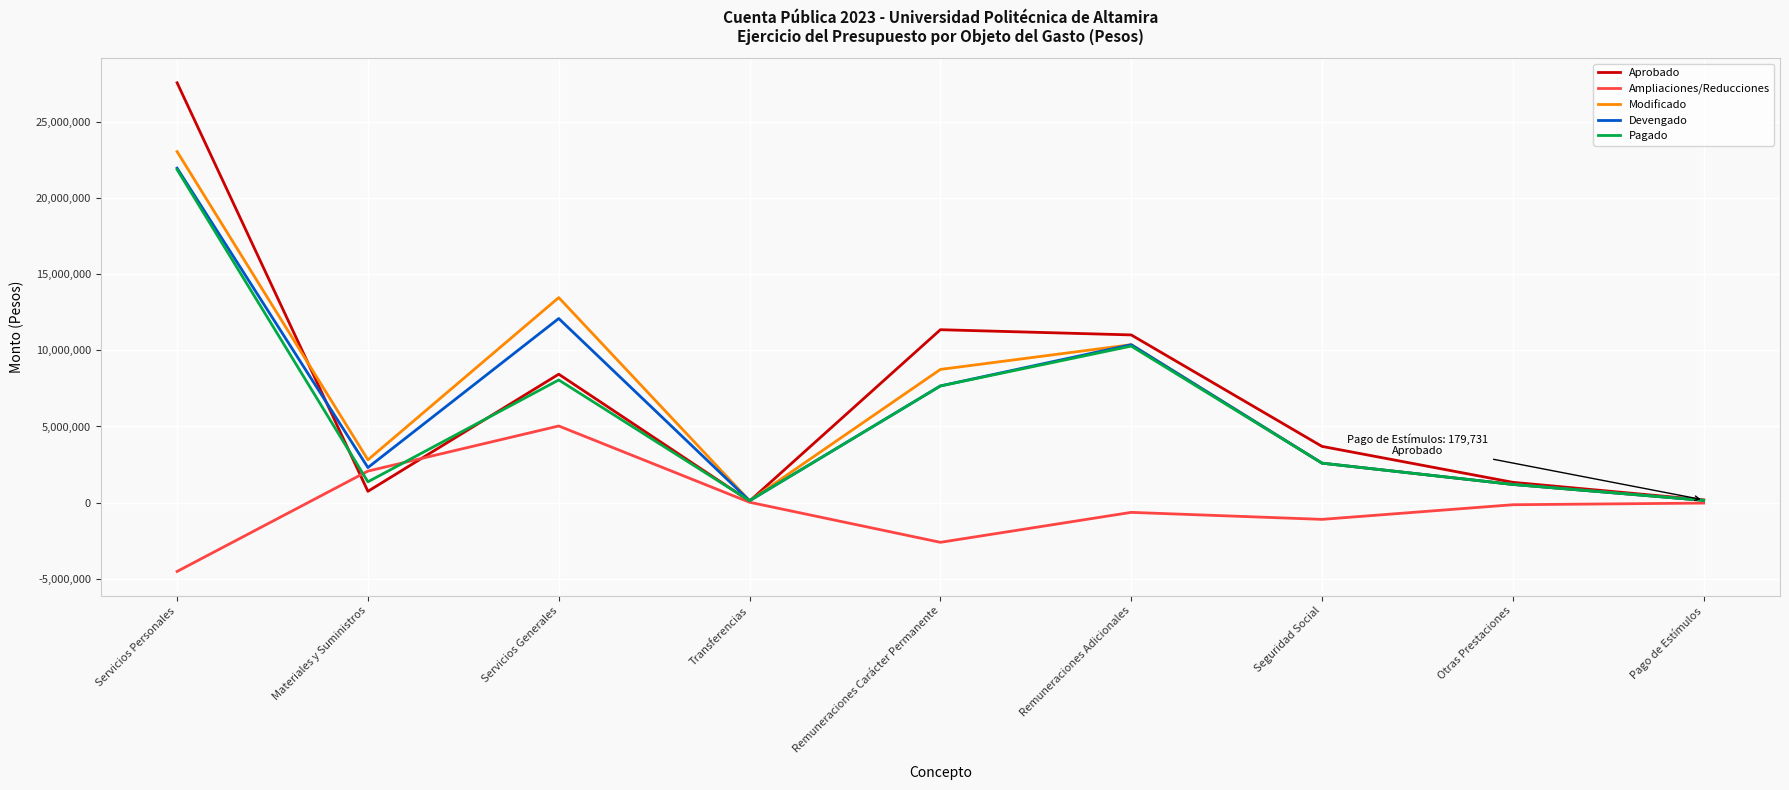

How many values in the Ampliaciones/Reducciones series exceed -139519?

4